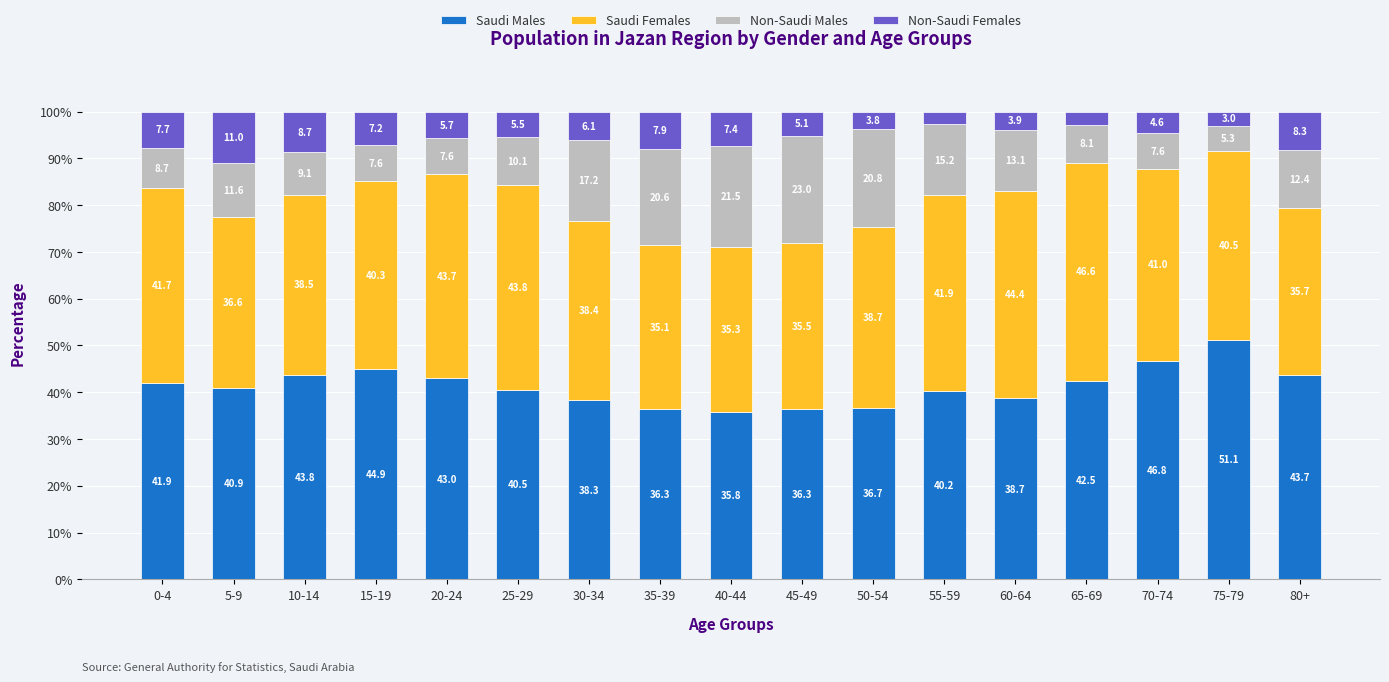

The value of Saudi Males at 75-79 is 51.1. True or false?

True